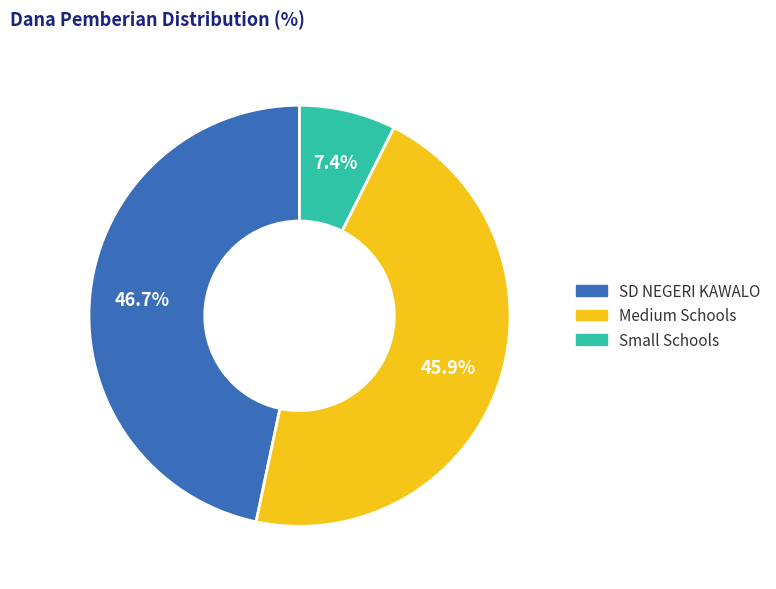

Does any single category account for the majority?

No